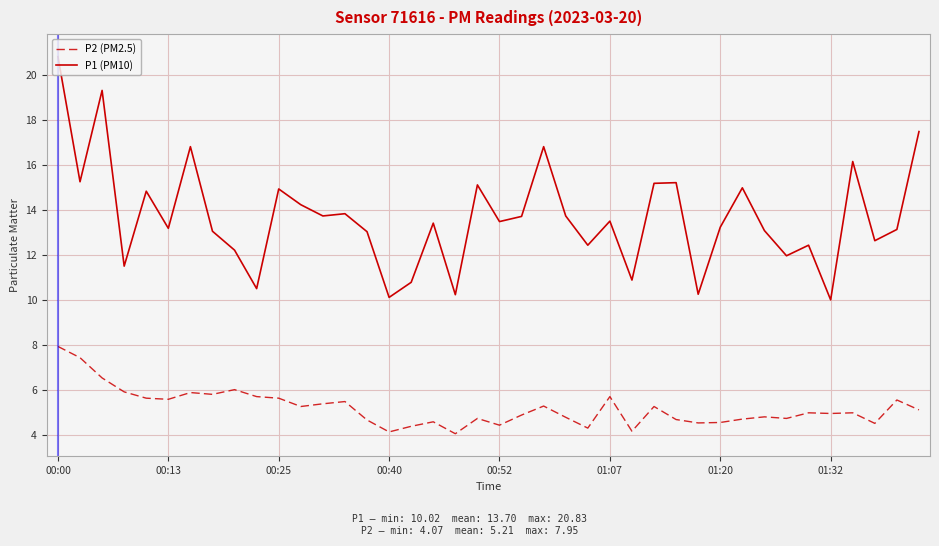

True or false: P1 (PM10) and P2 (PM2.5) cross at least once.

False